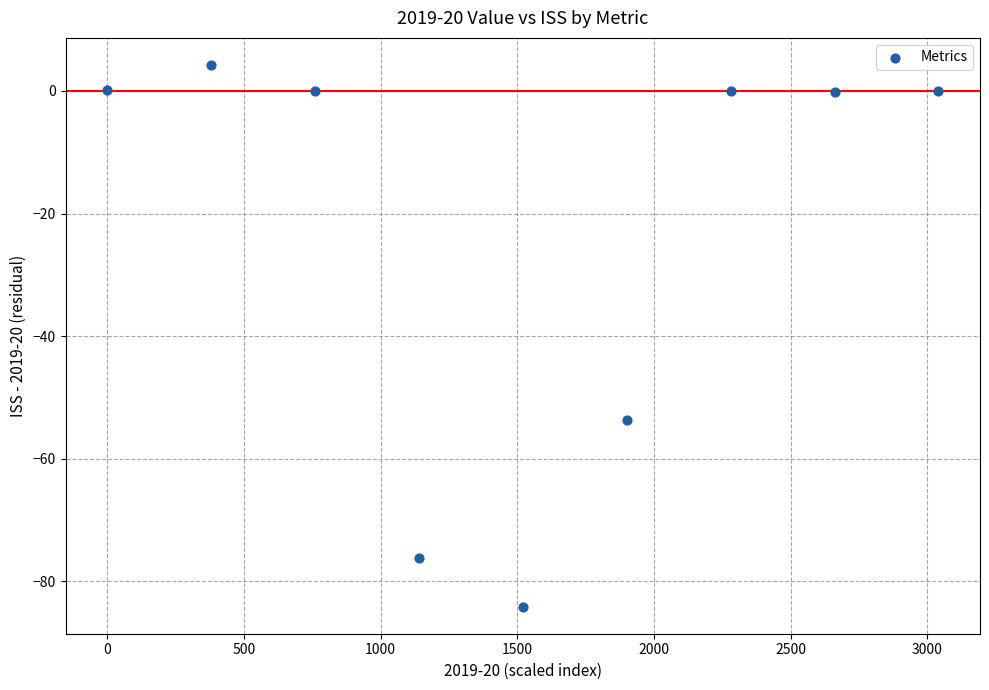

What is the average X value?

1520.0